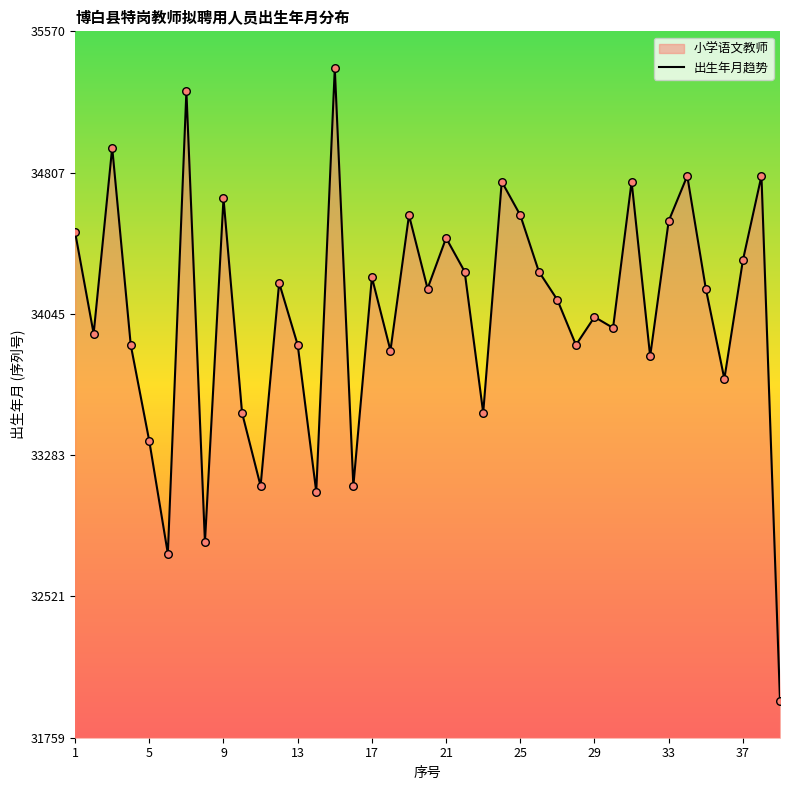

What is the difference between the maximum and minimum values?

3411